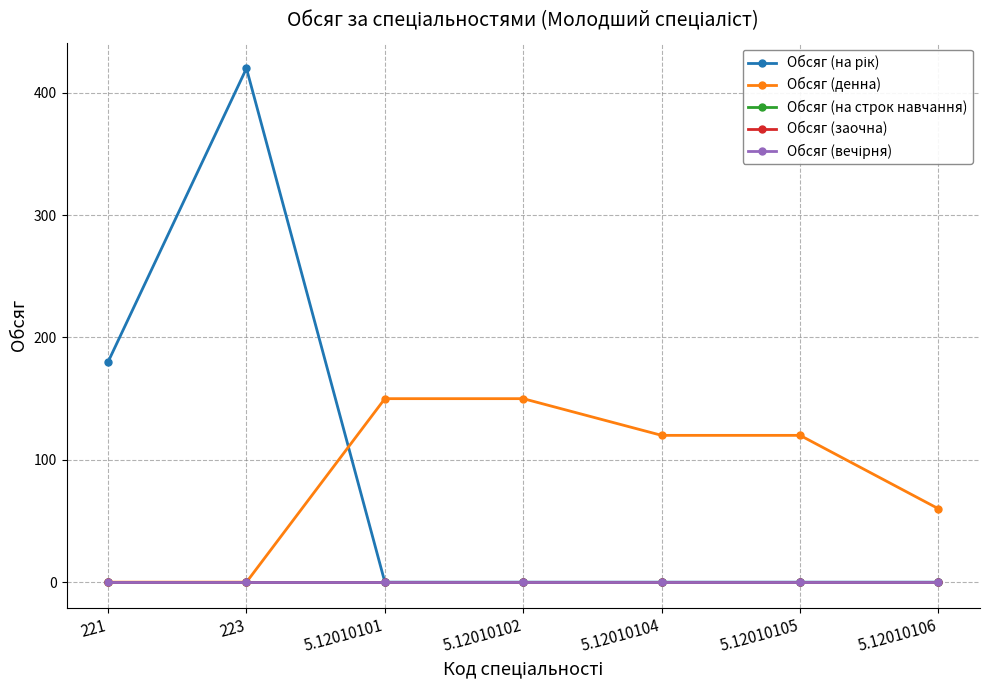

Which series changed the most between 5.12010102 and 5.12010105?

Обсяг (денна)